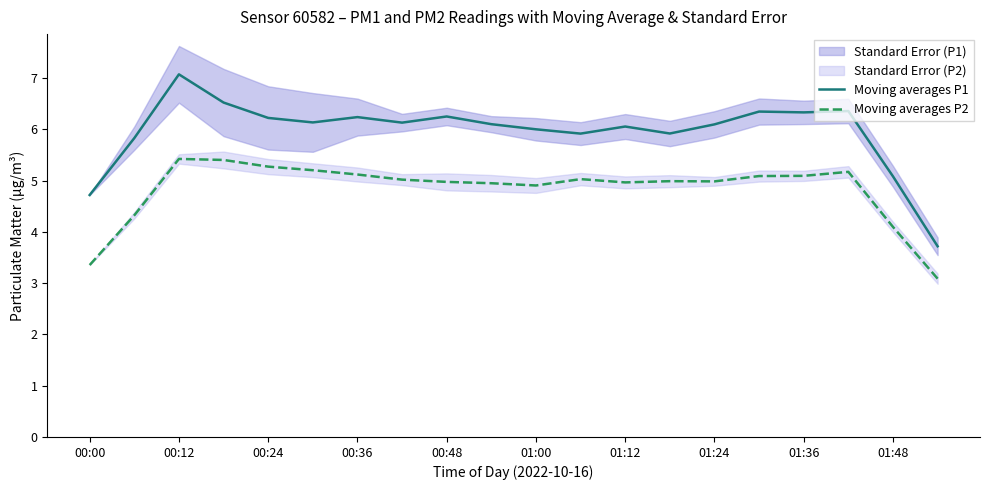

At which label is Moving averages P2 closest to 4?

01:48